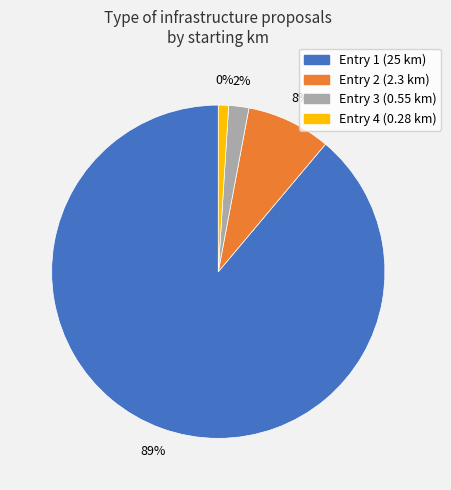

To the nearest percent, what percentage of the pie is 2?

8%